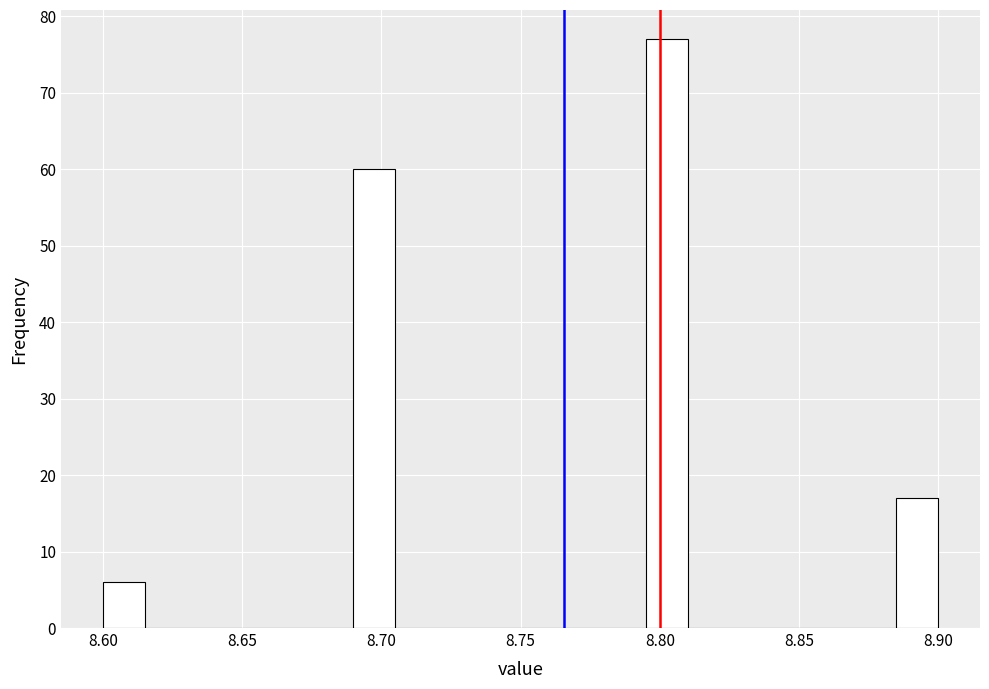

Around what value on the x-axis is the tallest bar? Give the approximate position of its centre, as read against the axis.

8.805